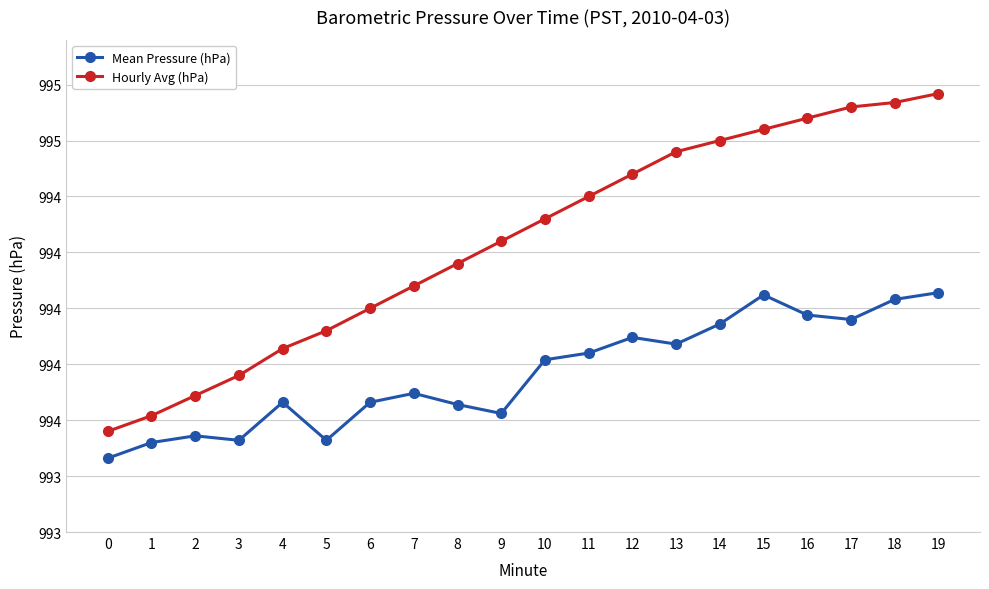

What are all the series names shown in the legend?

Mean Pressure (hPa), Hourly Avg (hPa)